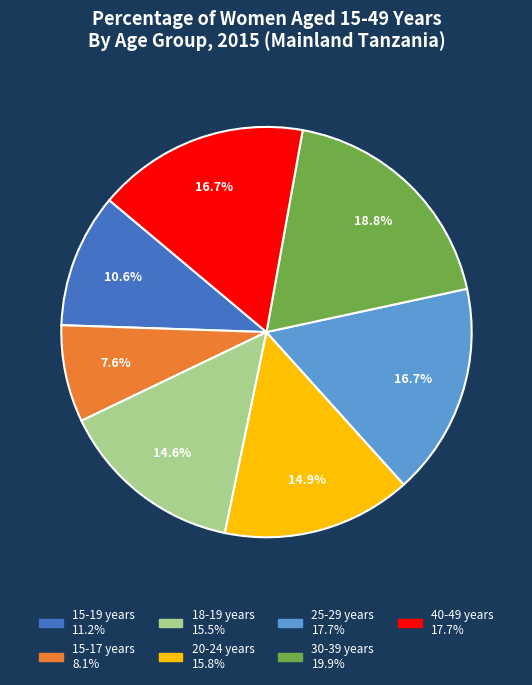

How many segments does this pie chart have?

7